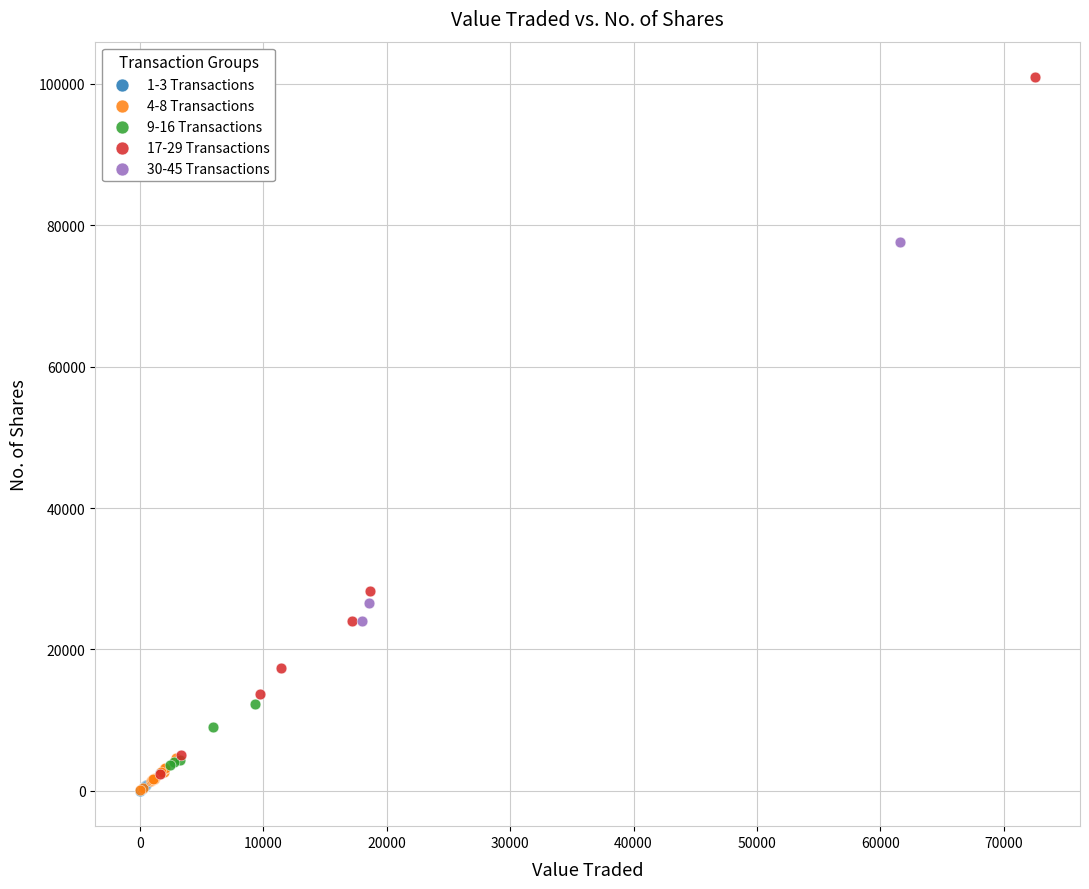

Which series contains the highest Y value?

17-29 Transactions